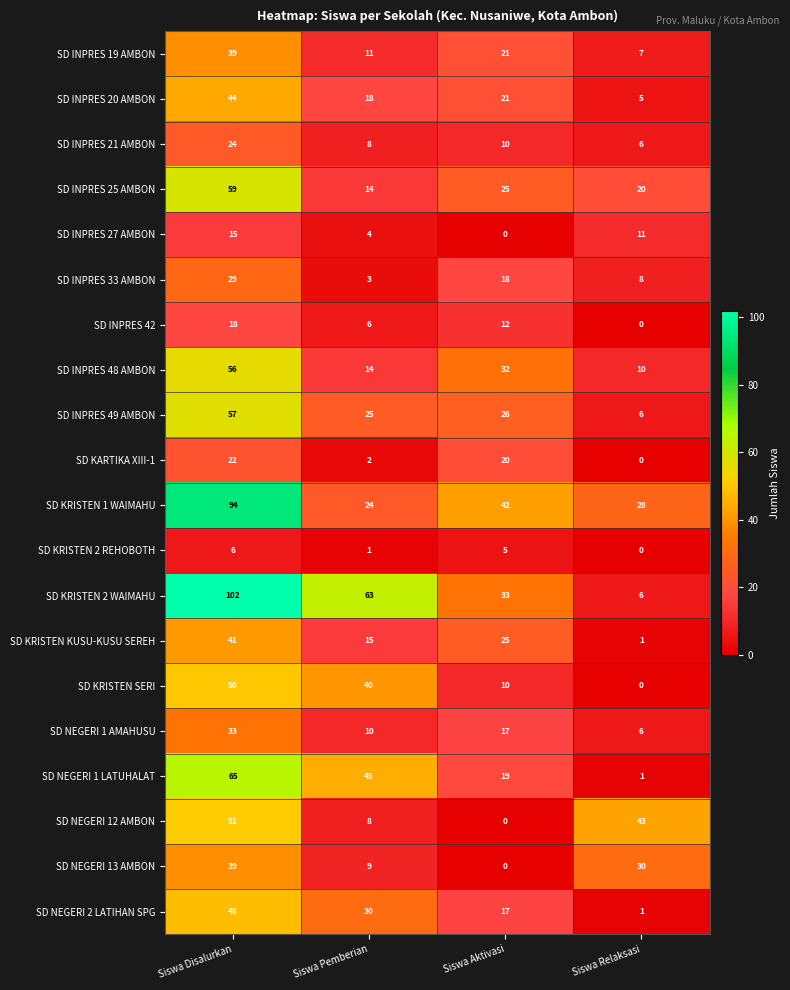

What is the sum of the SD INPRES 48 AMBON values at Siswa Pemberian and Siswa Relaksasi?

24